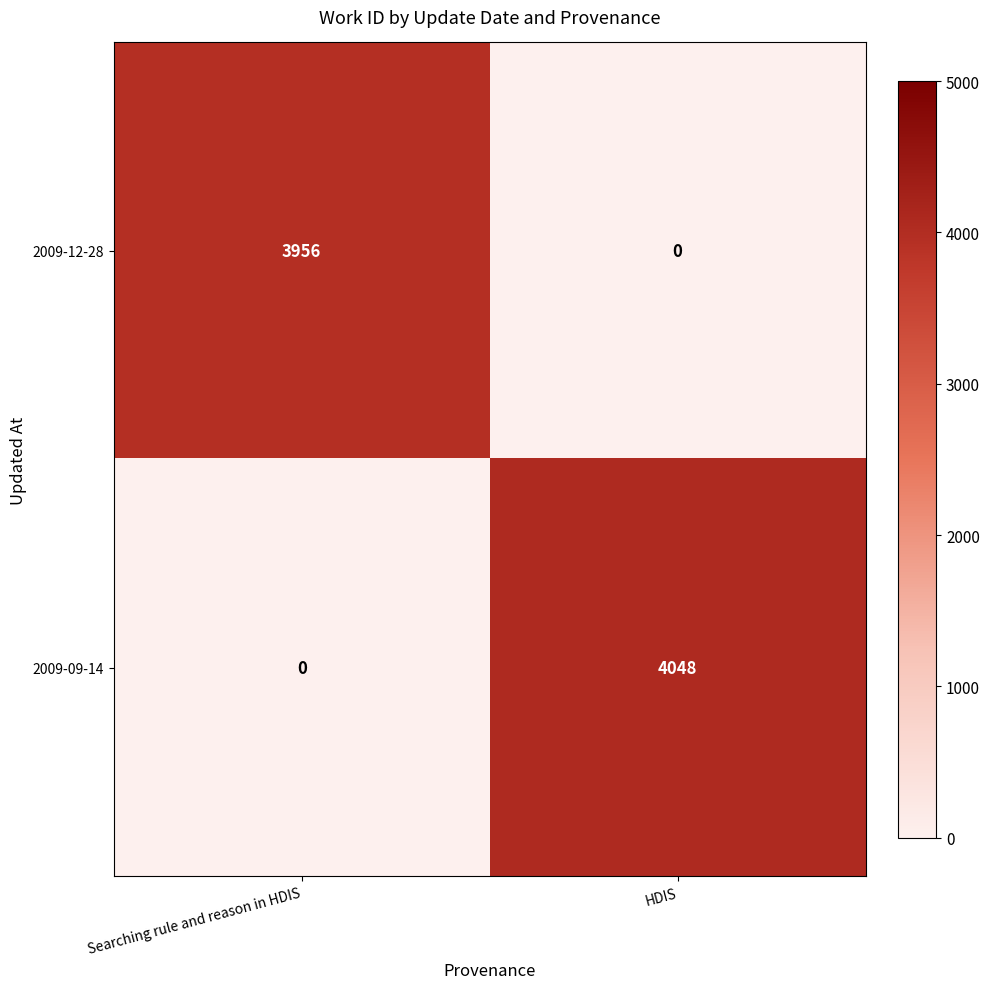

List the series in order of their overall mean, highest first.

2009-09-14, 2009-12-28